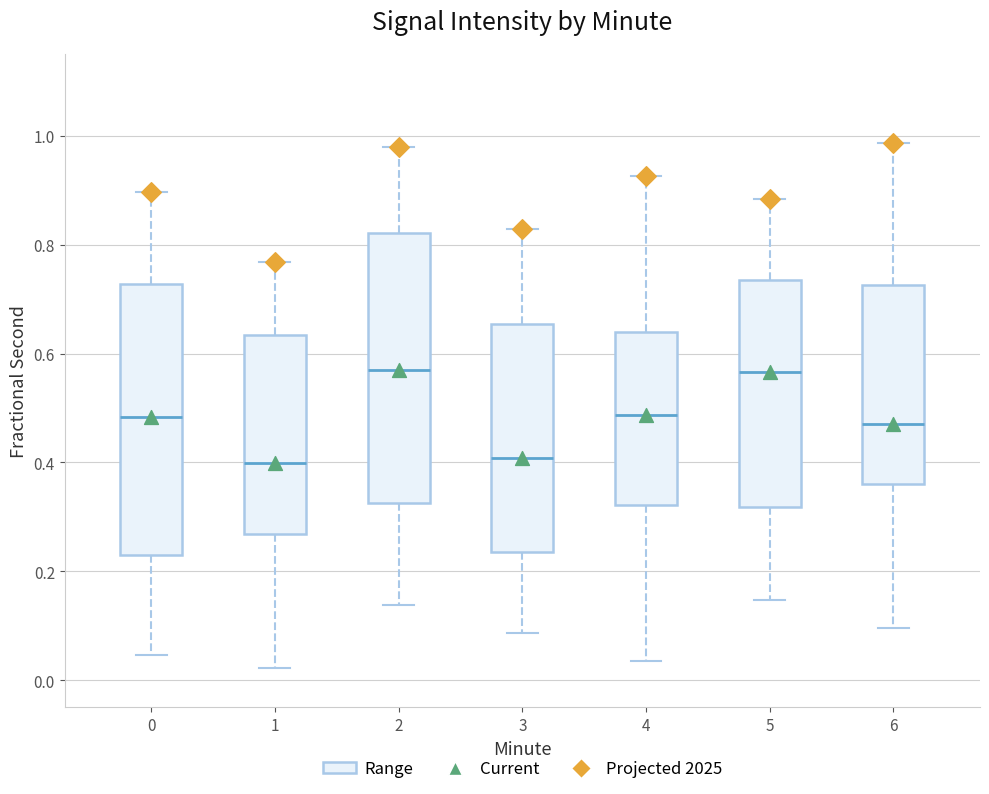

Where does the upper whisker of the box at x = 2 end on the y-axis? The values are not printed on the chart, so give them approximately, as read against the axis.

0.98